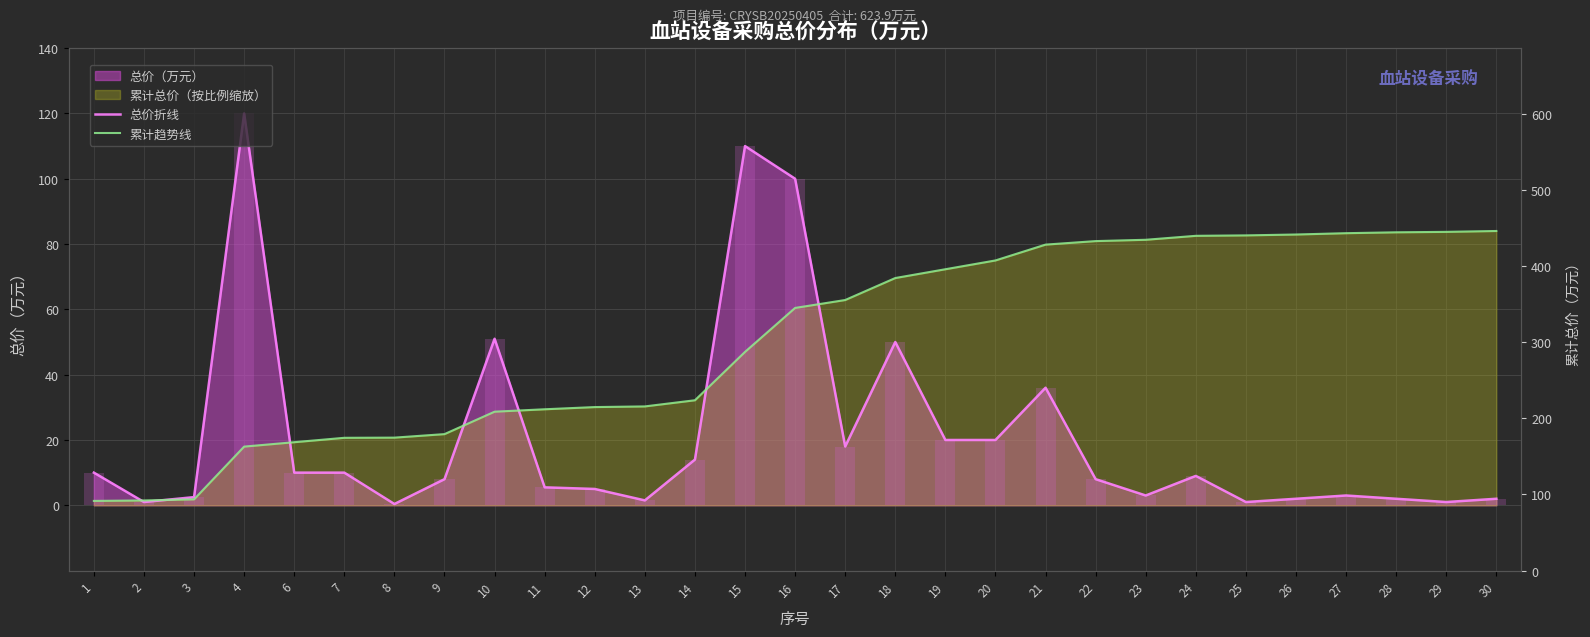

Does the chart contain any negative values?

No